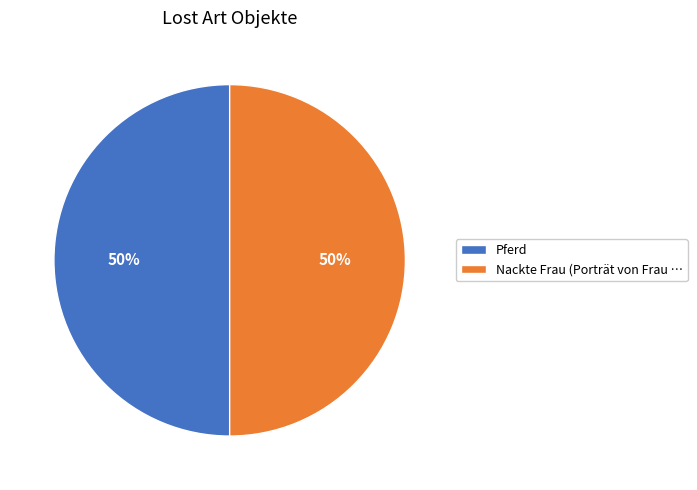

Is it true that Nackte Frau (Porträt von Frau … is 56% of the pie?

False